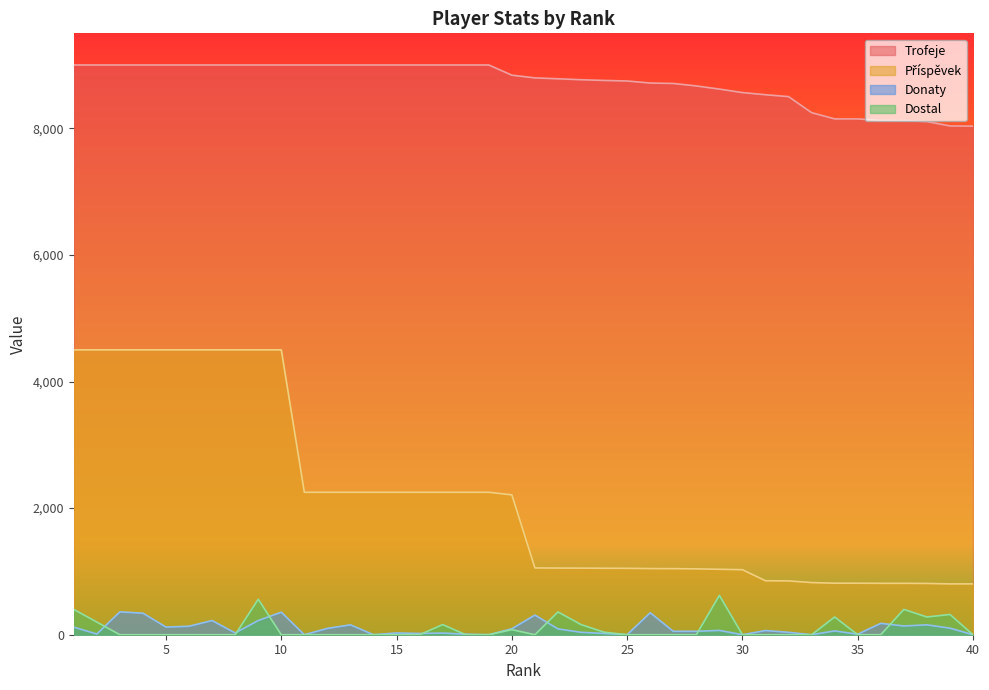

Reading left to right, what are all the values shown in this chart?

Donaty: 120	11	361	340	121	134	224	28	224	356	0	100	156	0	28	20	26	8	0	94	310	92	38	20	0	347	54	54	68	0	66	38	0	60	8	180	138	156	104	0
Trofeje: 9000	9000	9000	9000	9000	9000	9000	9000	9000	9000	9000	9000	9000	9000	9000	9000	9000	9000	9000	8839	8796	8782	8767	8756	8747	8715	8708	8669	8619	8564	8530	8500	8247	8148	8148	8123	8121	8106	8037	8034
Příspěvek: 4500	4500	4500	4500	4500	4500	4500	4500	4500	4500	2250	2250	2250	2250	2250	2250	2250	2250	2250	2209	1055	1053	1052	1050	1049	1045	1044	1040	1034	1027	853	850	824	814	814	812	812	810	803	803
Dostal: 400	200	0	0	0	0	0	0	560	0	0	0	0	0	0	0	160	0	0	80	0	360	160	40	0	0	0	0	621	0	0	0	0	280	0	0	400	280	320	0